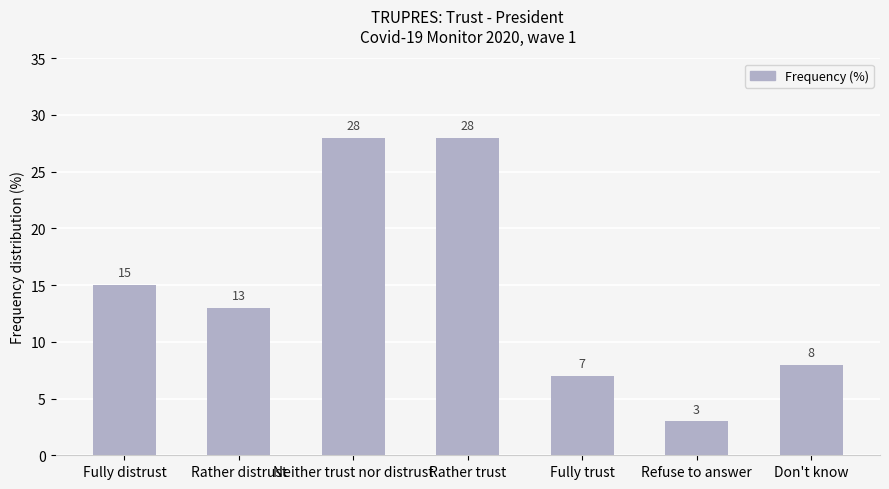

Which has a higher value, Fully distrust or Refuse to answer?

Fully distrust